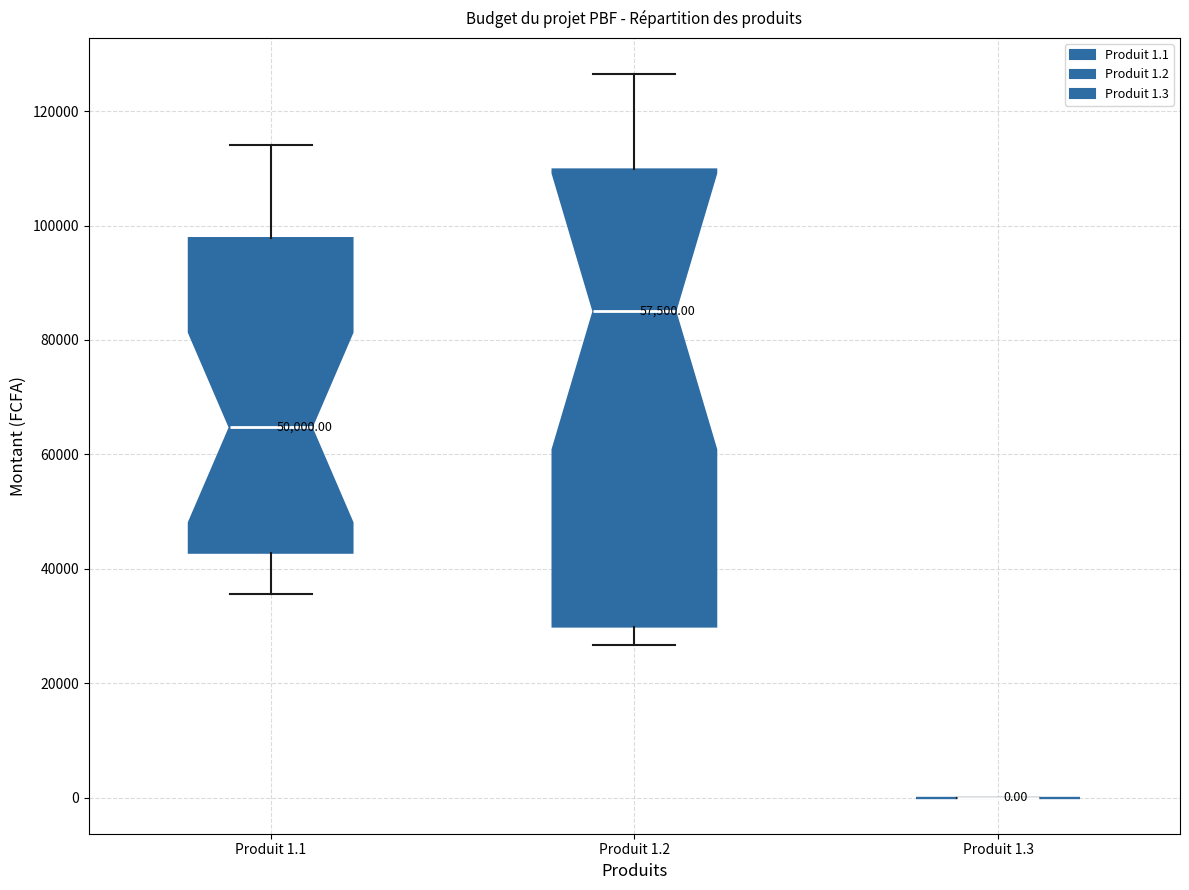

Comparing the boxes themselves (not the whiskers), which one is the tallest?

Produit 1.2